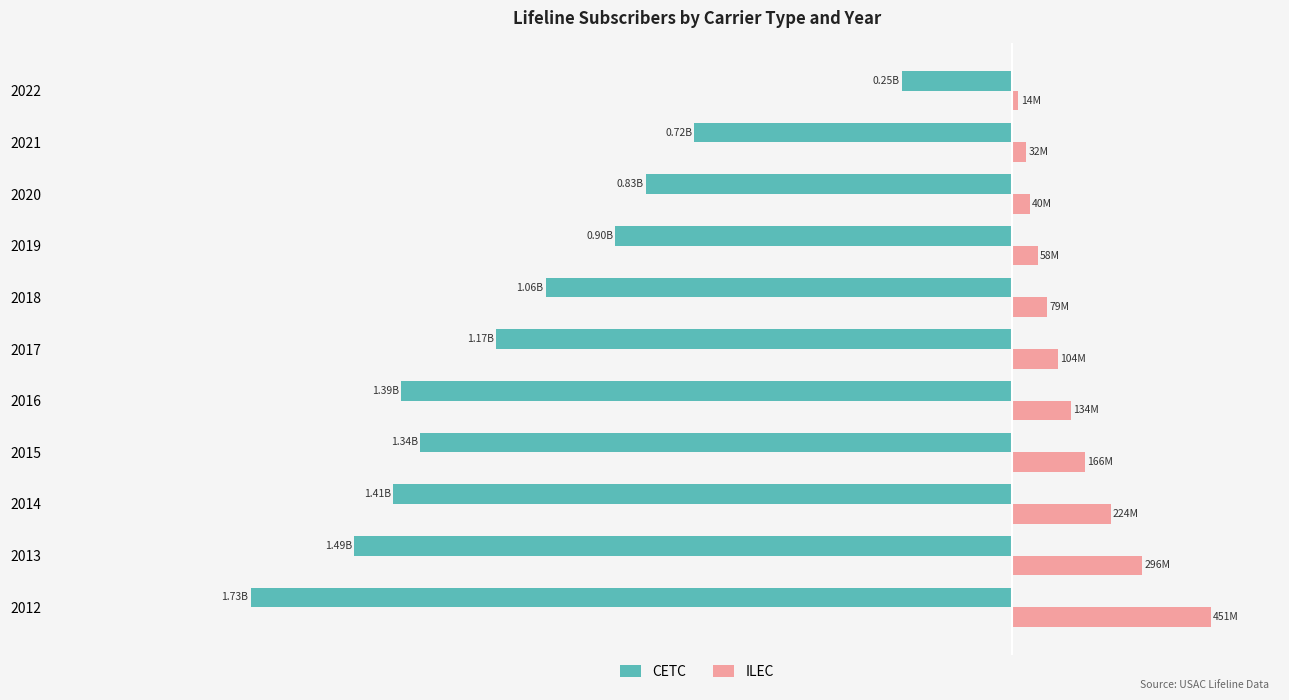

What are all the series names shown in the legend?

CETC, ILEC